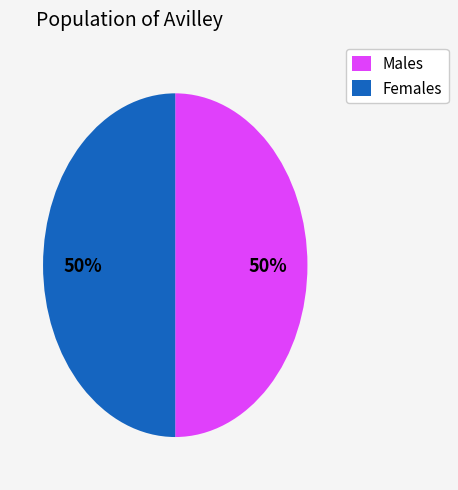

To the nearest percent, what is the average slice percentage?

50%